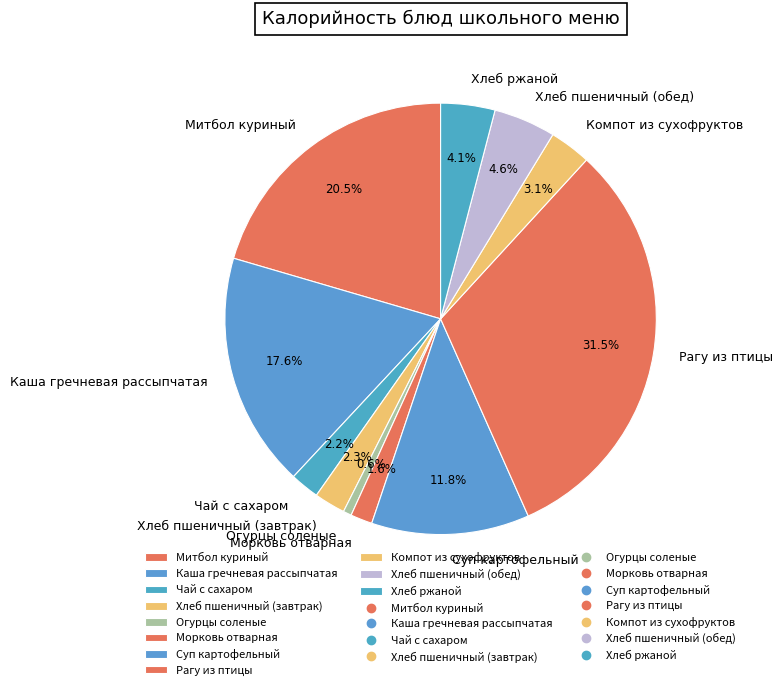

Is the sum of Хлеб ржаной and Хлеб пшеничный (обед) greater than half?

No